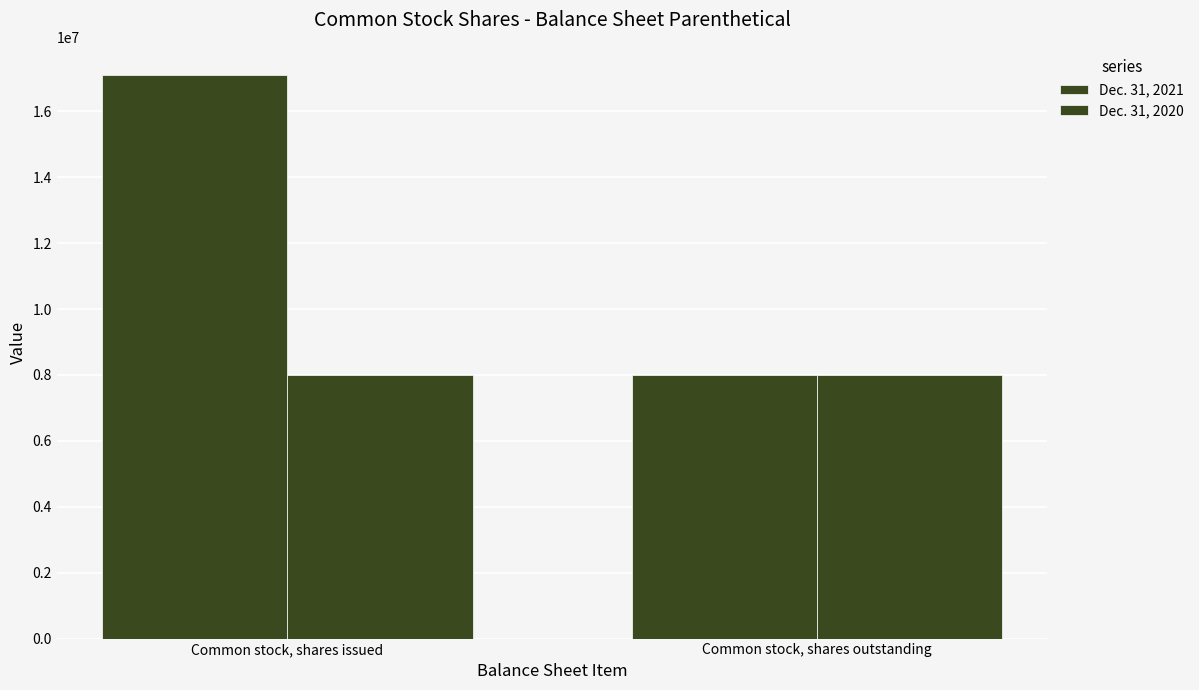

What is the approximate value of Dec. 31, 2021 at Common stock, shares issued?

17104749